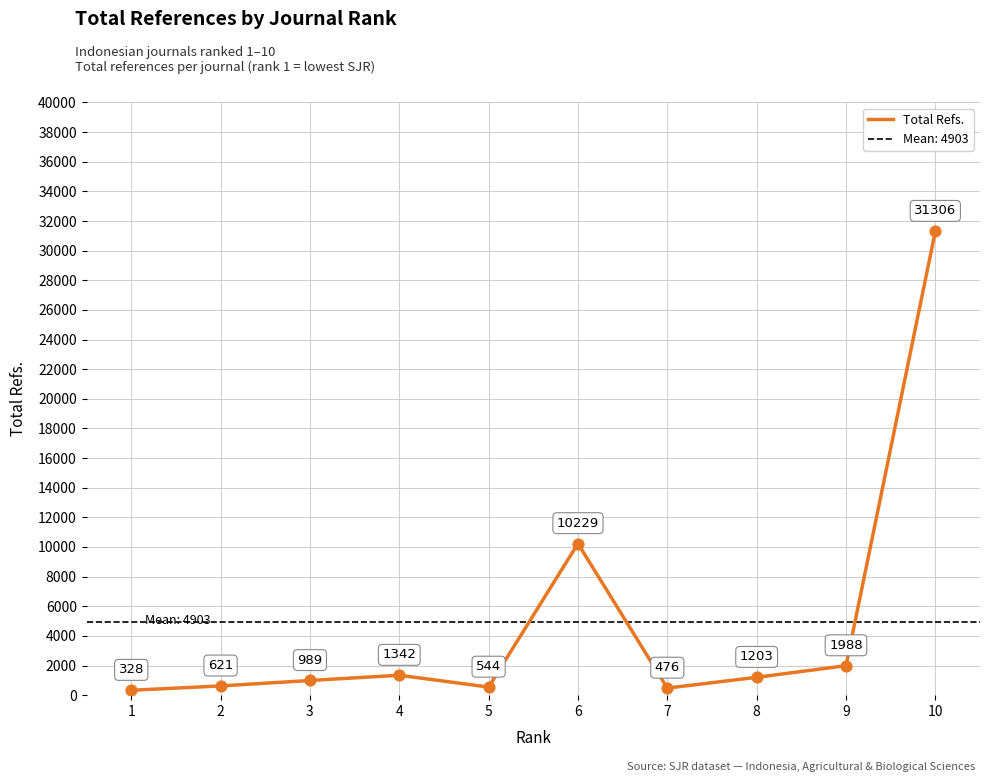

What is the change in value from 1 to 4?

+1014